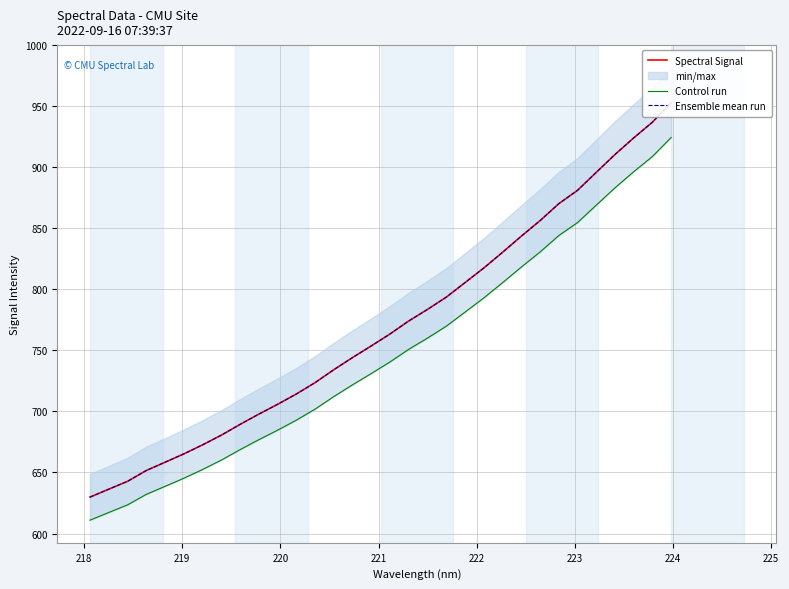

What is the maximum value shown in the chart?

953.0